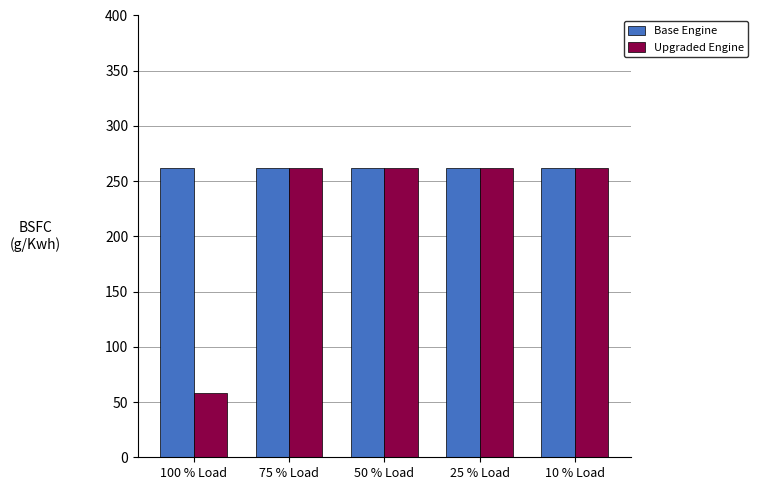

What is the total value across all series at 50 % Load?

524